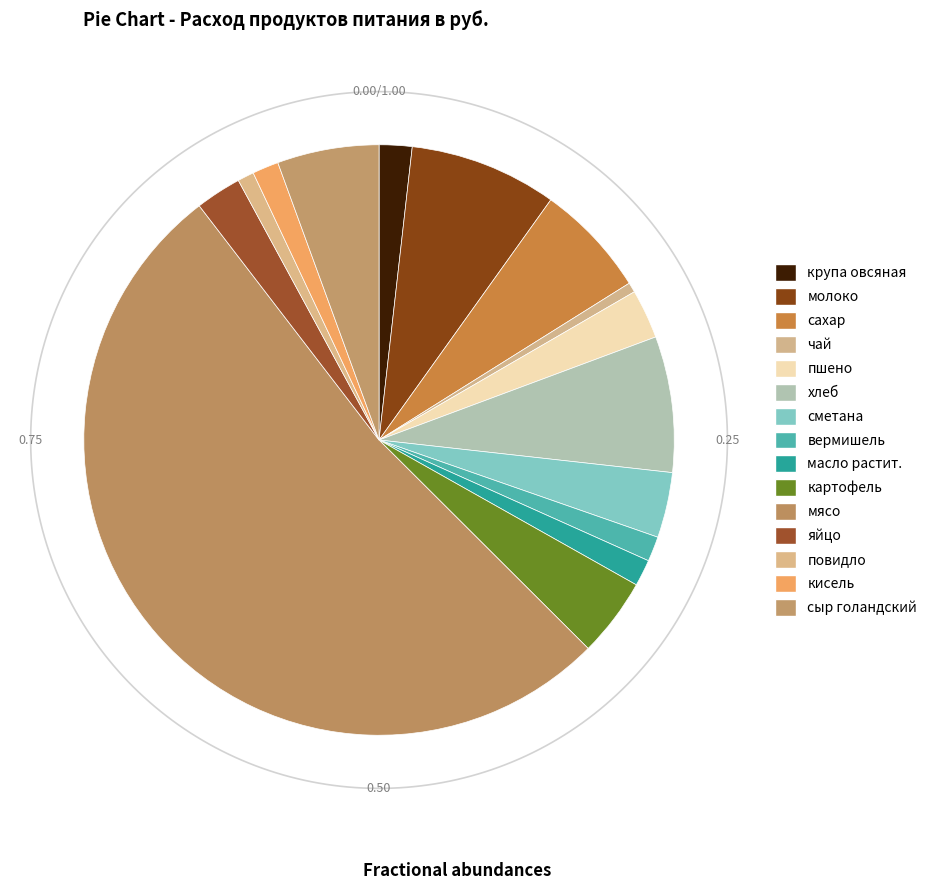

How many segments does this pie chart have?

15